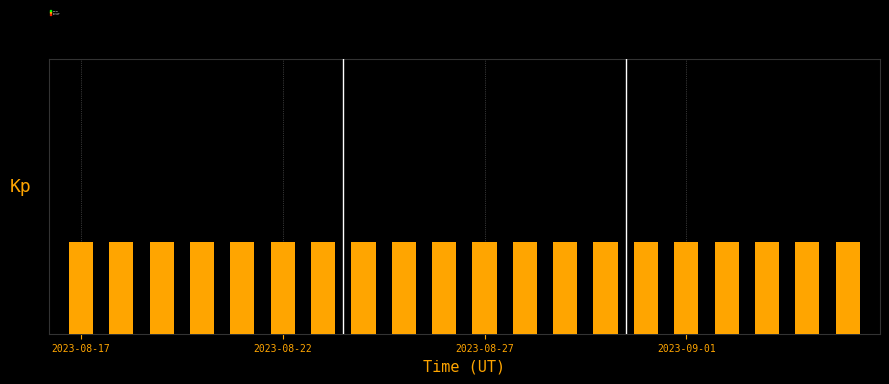

Are the bars grouped side by side (vs. stacked)?

Yes